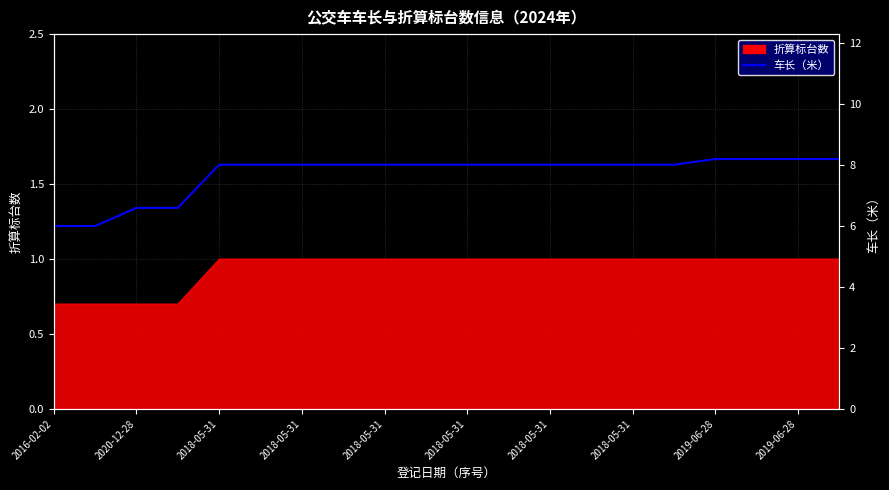

Where does the data first go above 8?

2018-05-31